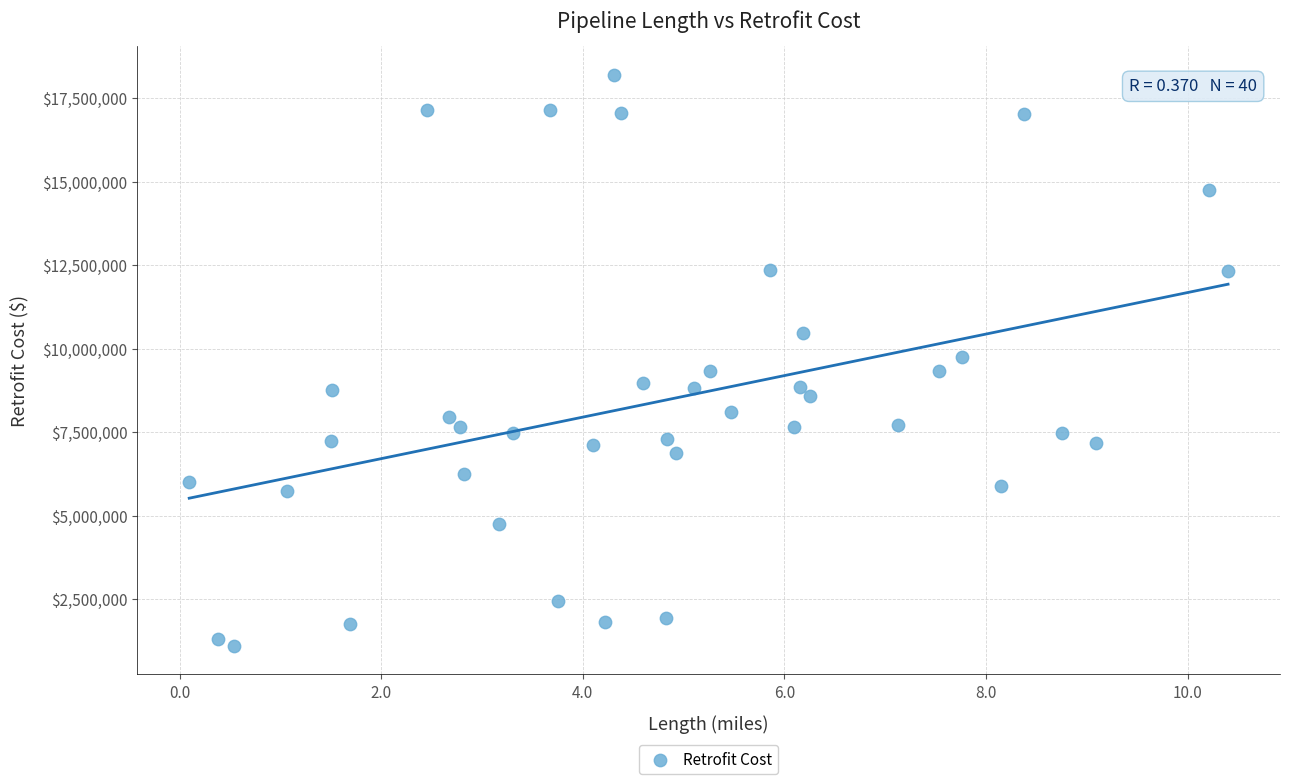

What is the range of Y values (max minus min)?

17095023